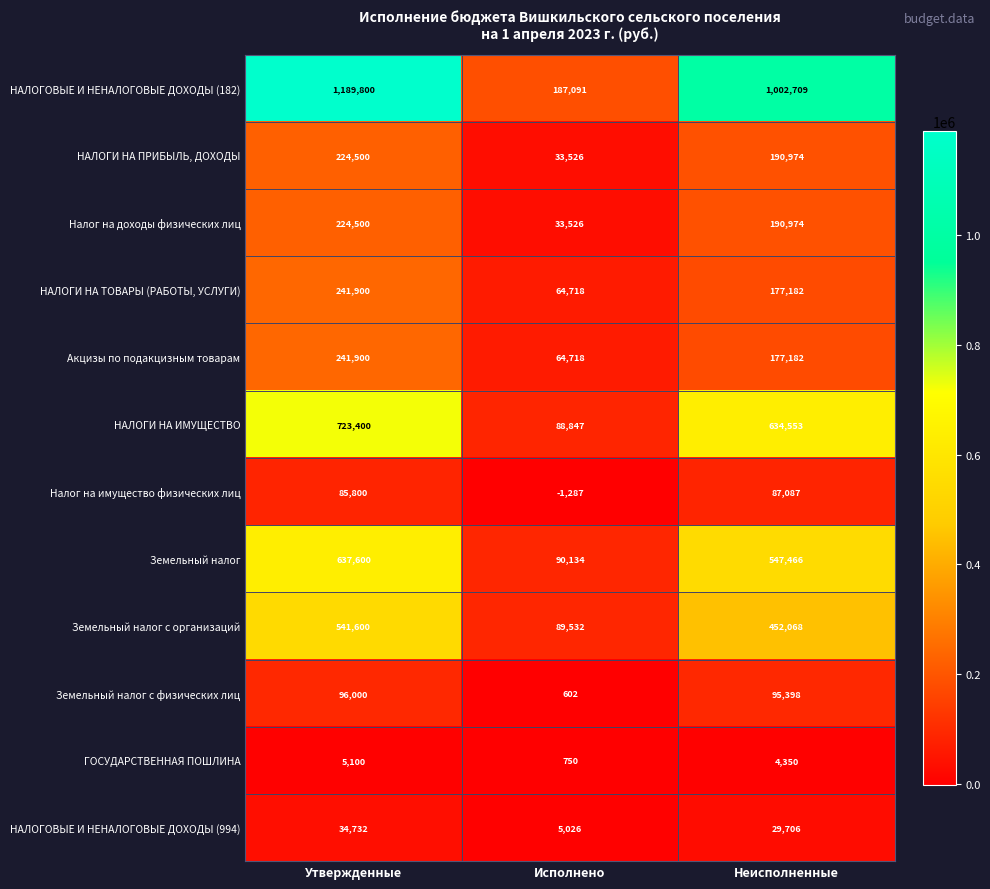

The Акцизы по подакцизным товарам series shows 35998 at Исполнено. True or false?

False